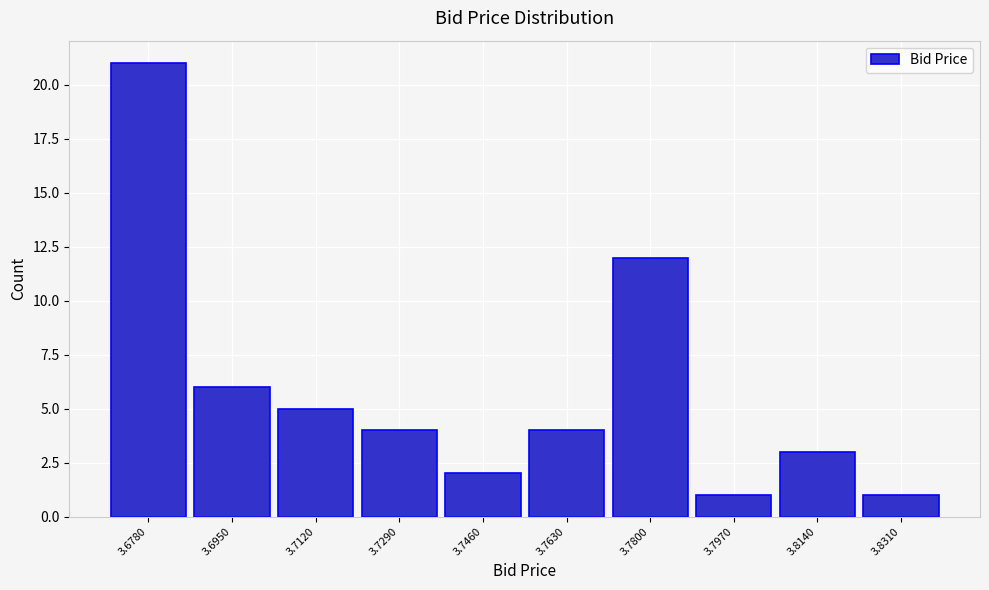

Reading right to left, what are all the values shown in this chart?

1	3	1	12	4	2	4	5	6	21